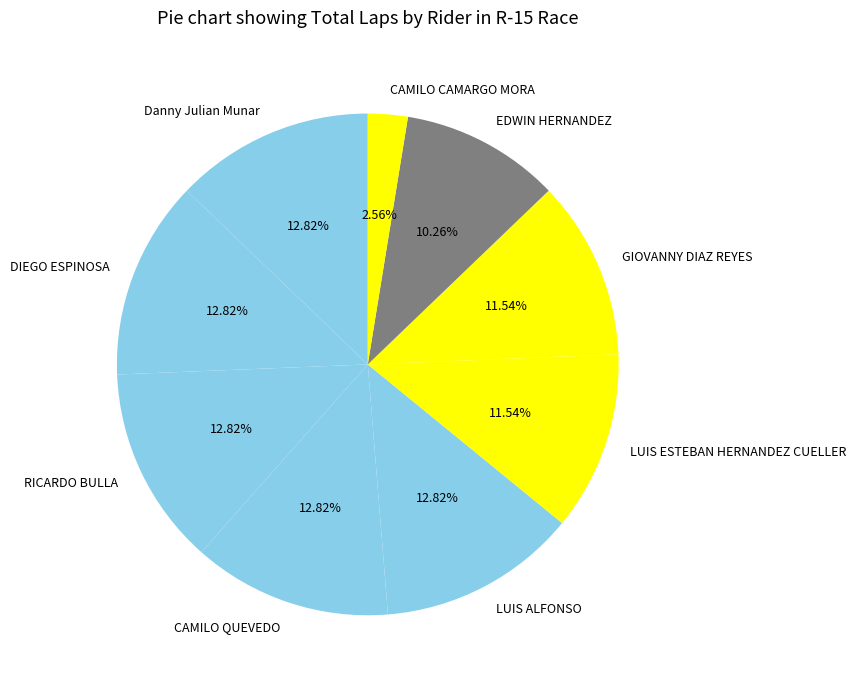

Is it true that CAMILO CAMARGO MORA is 3% of the pie?

True